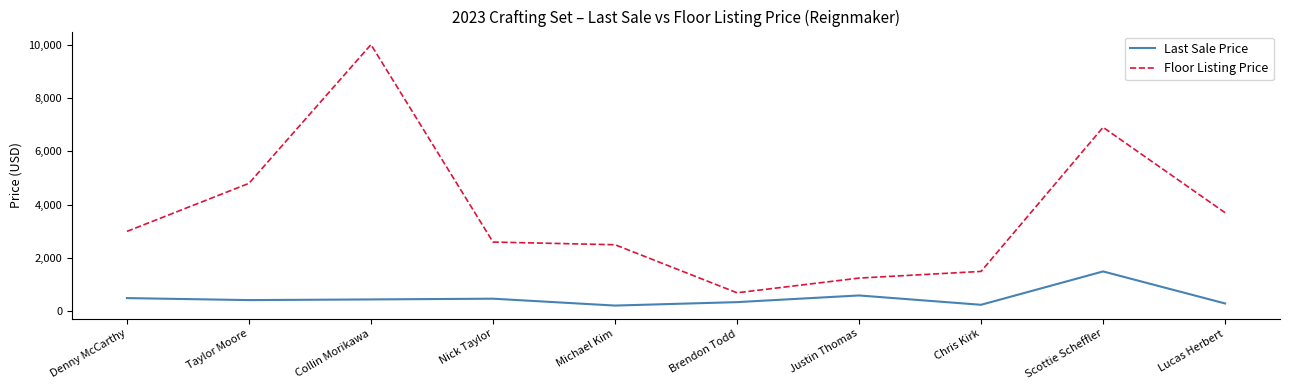

Which category has the lowest value in the Floor Listing Price series?

Brendon Todd